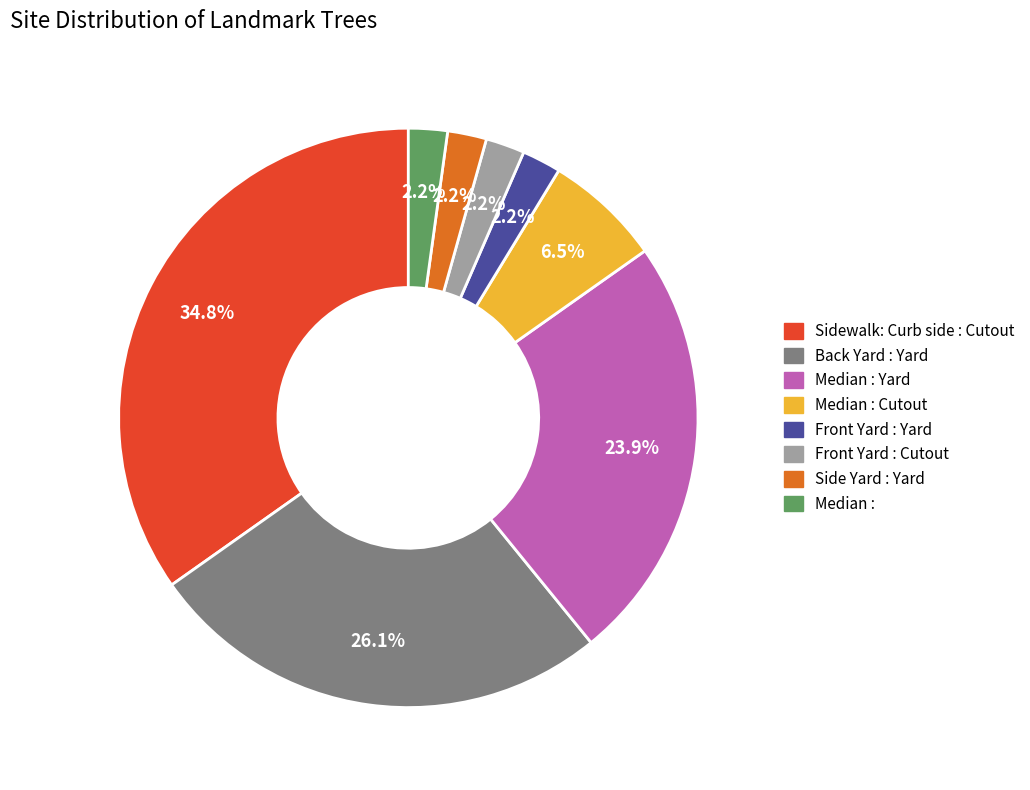

Is there any slice that represents more than half of the pie?

No